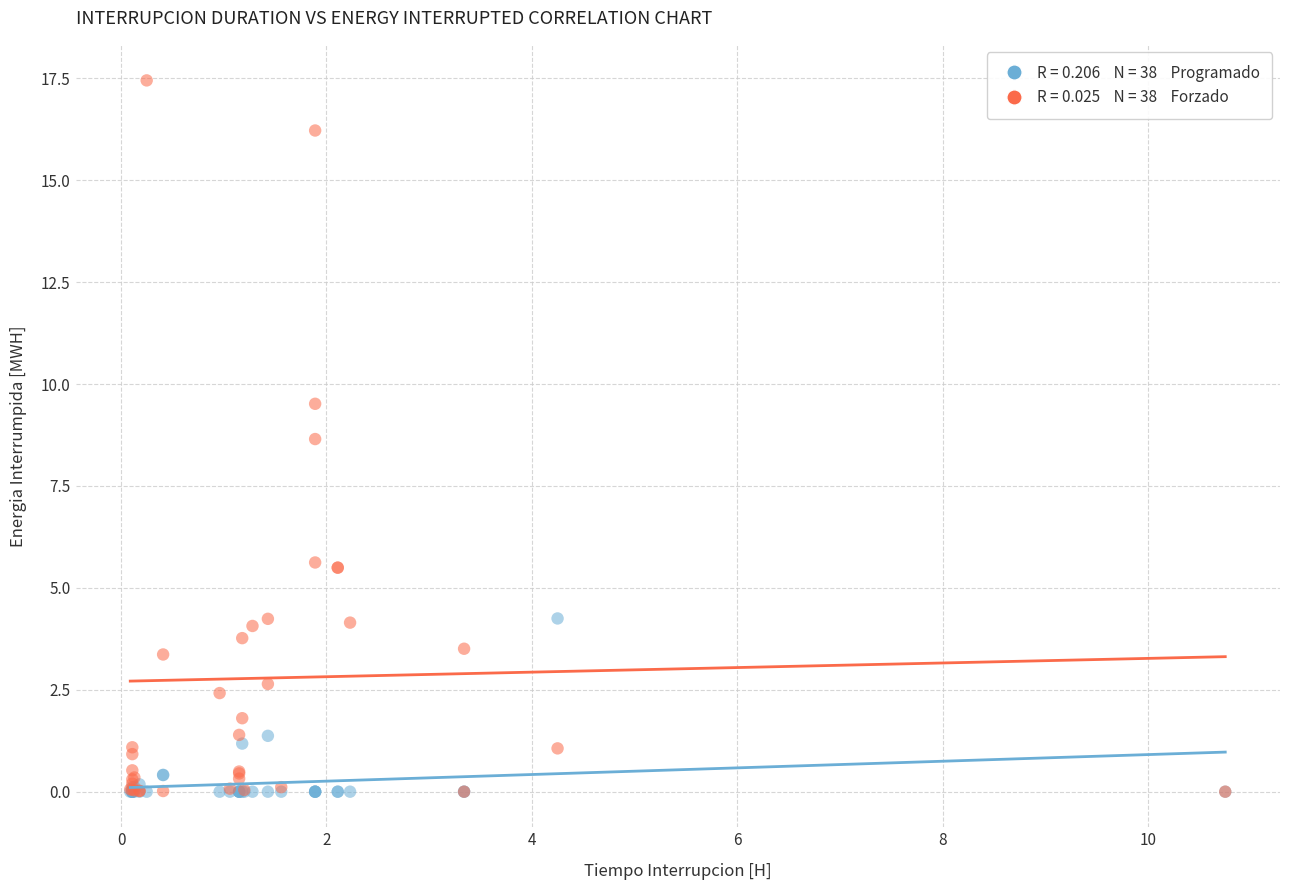

Across all series, what Y value is closest to 8?

8.7